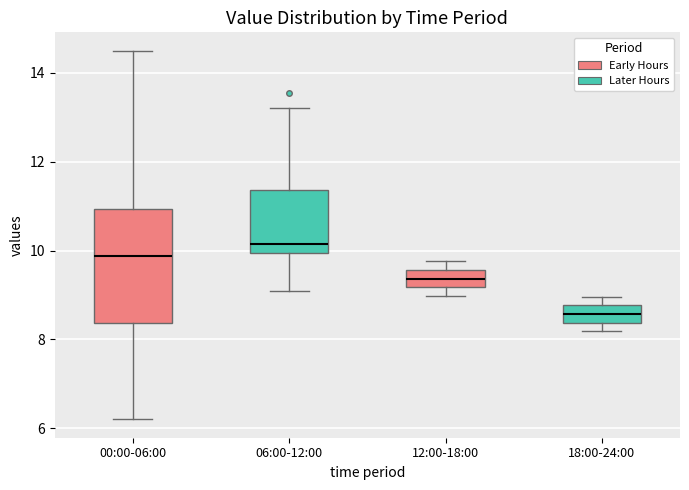

Which box is the tallest, from its lower edge to its upper edge?

00:00-06:00